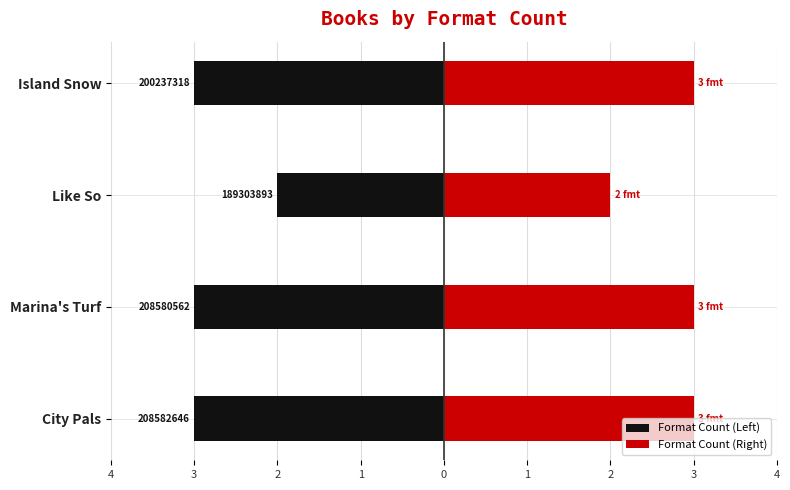

What is the approximate value of Format Count (Left) at City Pals?

-3